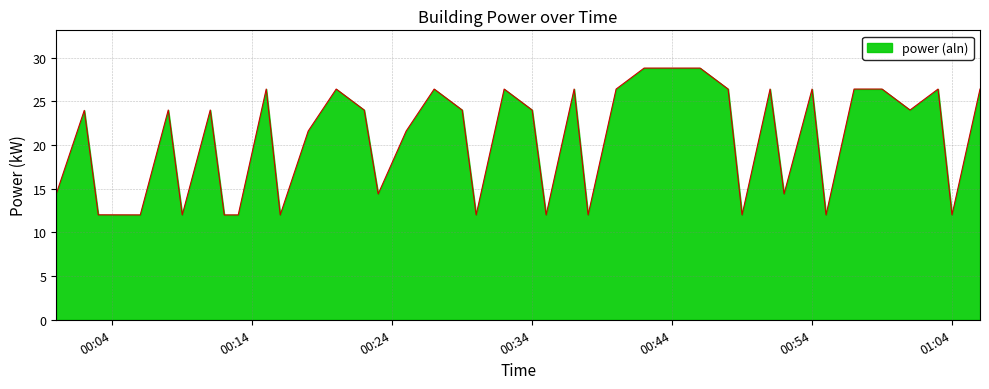

What is the difference between the maximum and minimum values?

16.8